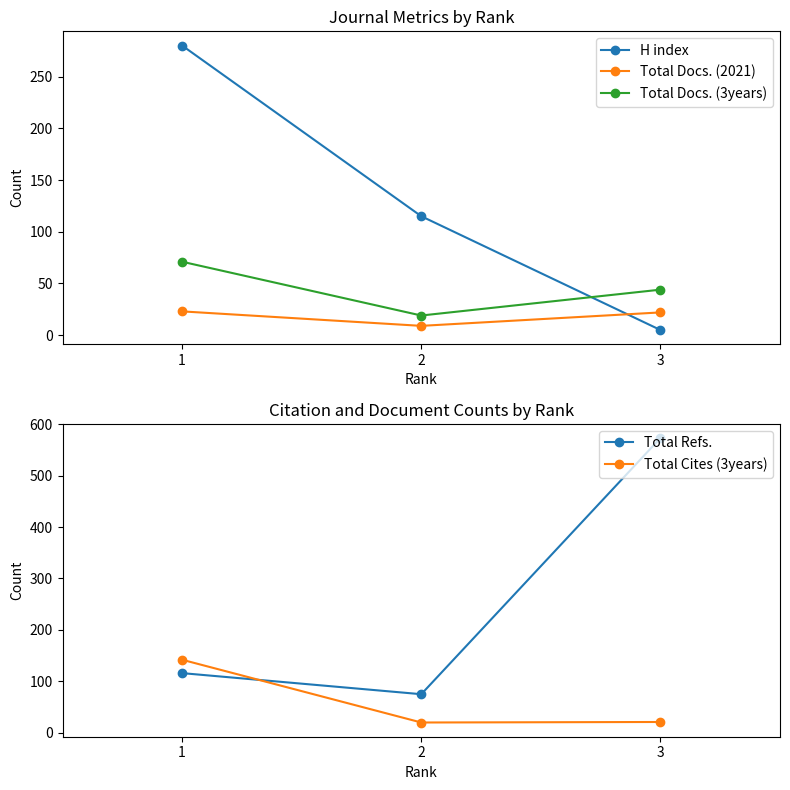

What are all the series names shown in the legend?

H index, Total Docs. (2021), Total Docs. (3years), Total Refs., Total Cites (3years)